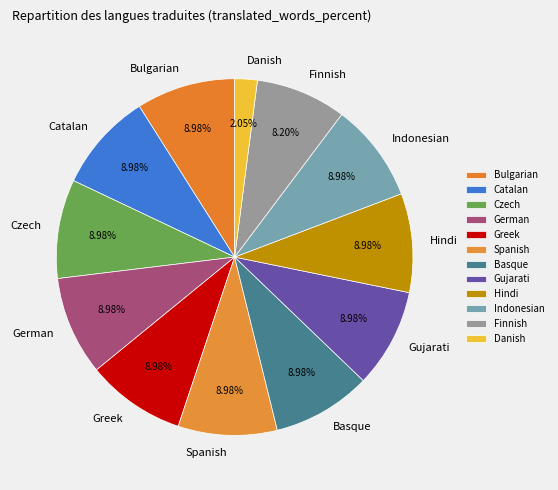

What percentage is the Basque slice, to the nearest percent?

9%